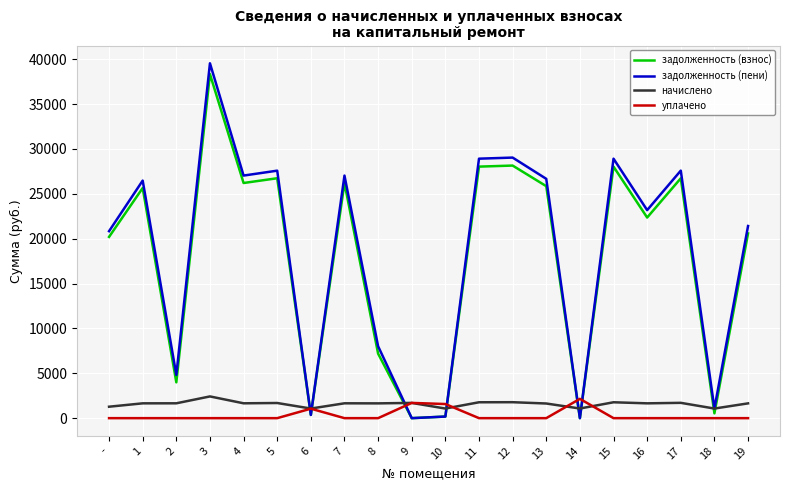

Where is the first local maximum for задолженность (пени)?

1